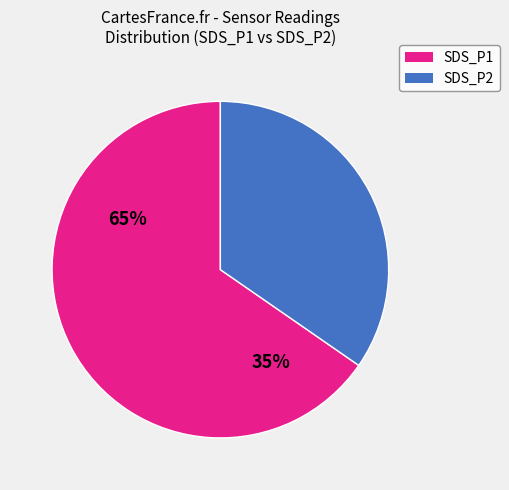

Combined, do SDS_P2 and SDS_P1 account for over 50%?

Yes